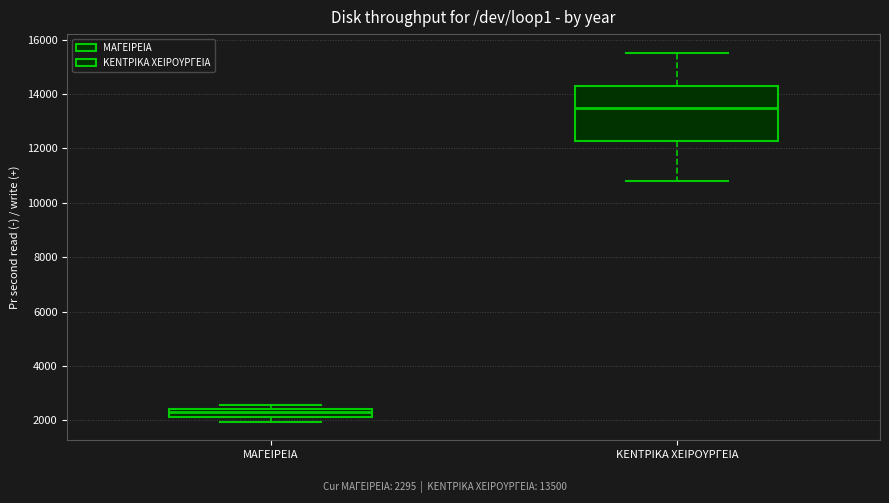

Which box has the lowest median line?

ΜΑΓΕΙΡΕΙΑ